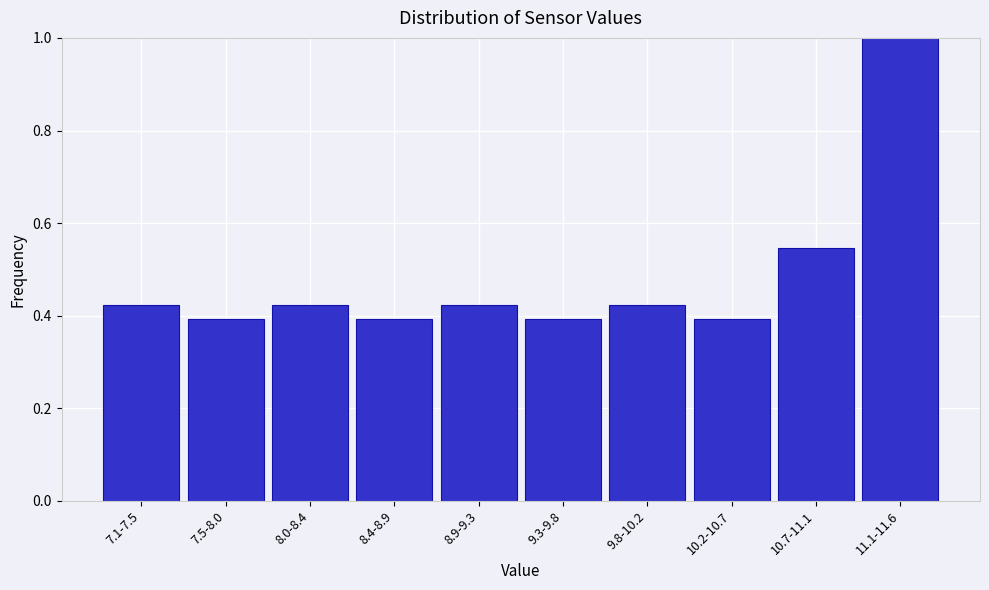

True or false: the data shows 0.5 at 9.3-9.8.

False